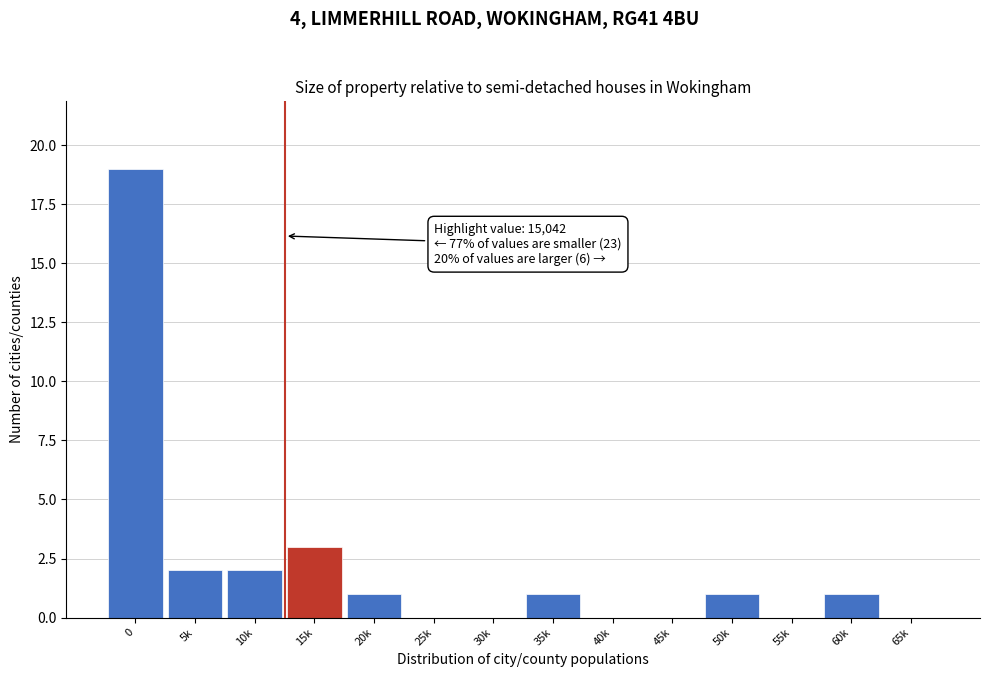

Reading left to right, extract all data points from this chart.

0=19	5k=2	10k=2	15k=3	20k=1	25k=0	30k=0	35k=1	40k=0	45k=0	50k=1	55k=0	60k=1	65k=0